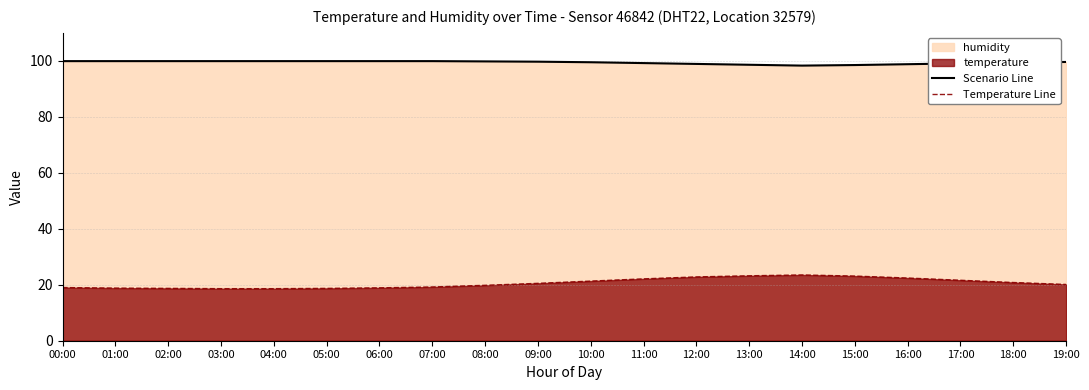

In Scenario Line, how many points are lower than both neighbors (excluding endpoints)?

1